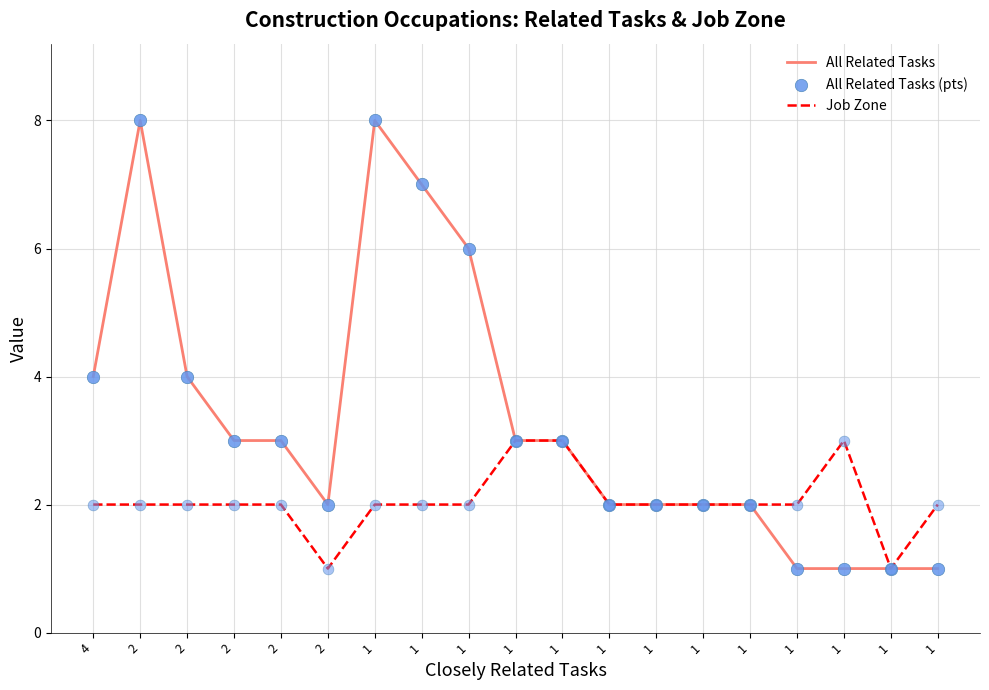

How many lines are shown in the chart?

2